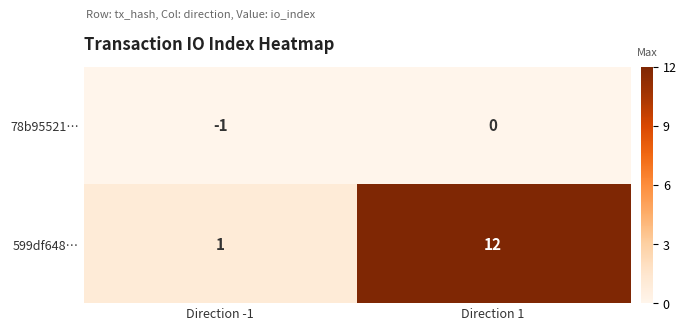

What is the difference between the maximum and minimum values in the 599df648… series?

11